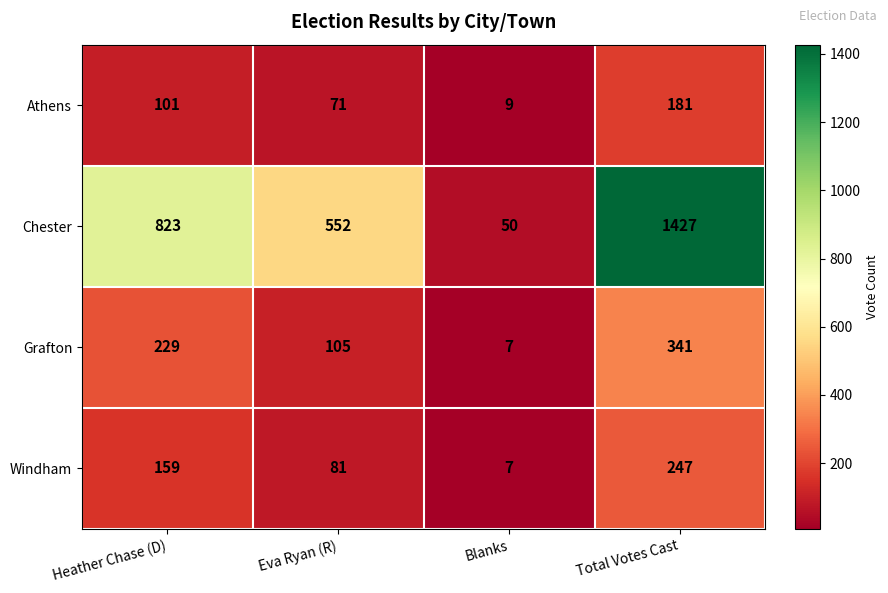

The value of Windham at Blanks is 5. True or false?

False